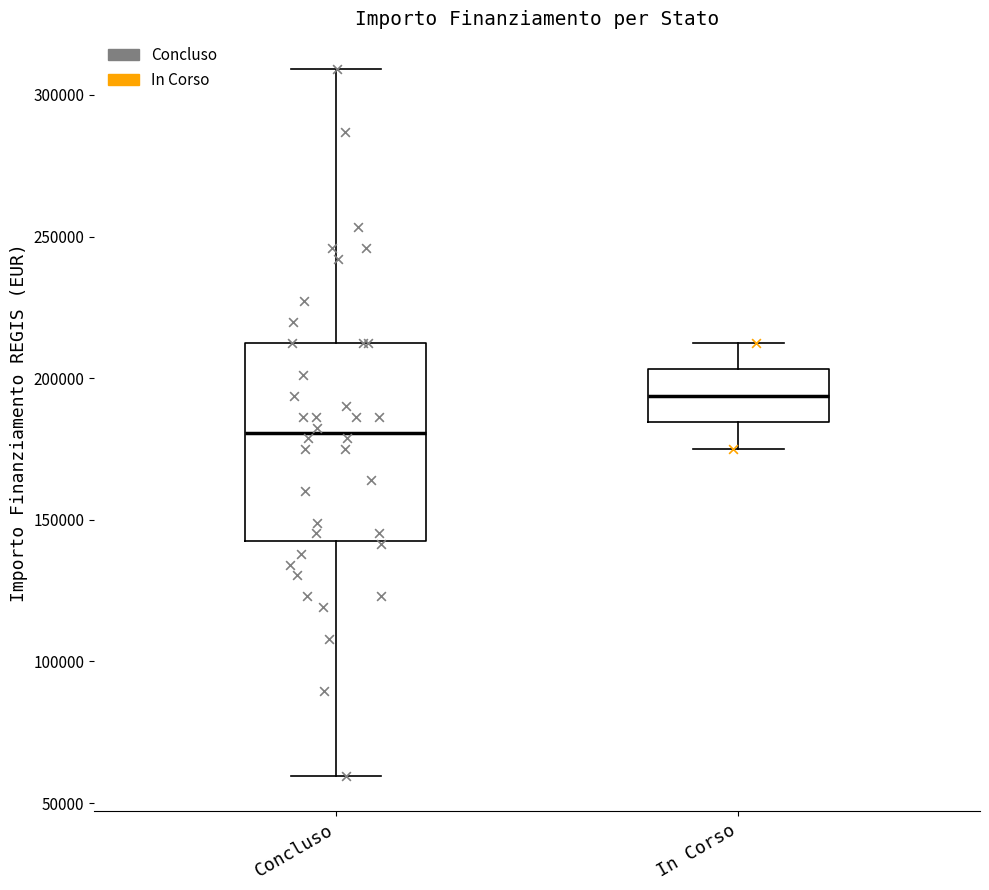

Reading left to right, read every box against the y-axis: the position of its median line, the range the box covers, and the ends of its whiskers. The values are not printed on the chart, so give them approximately, as read against the axis.

Concluso: median 180000, box 145000 to 210000, whiskers 60000 to 310000
In Corso: median 195000, box 185000 to 205000, whiskers 175000 to 210000